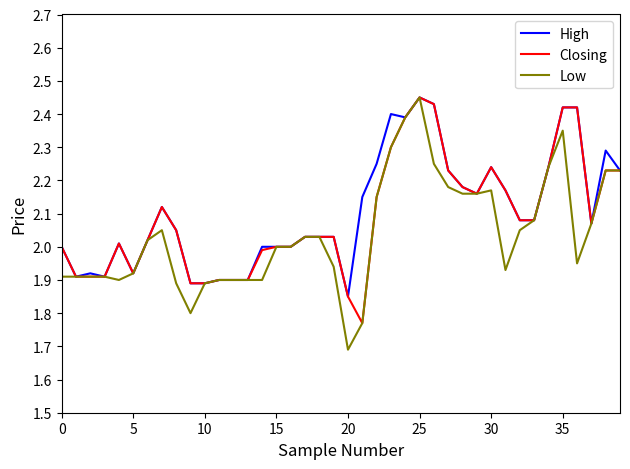

Which series has the widest spread of values?

Low